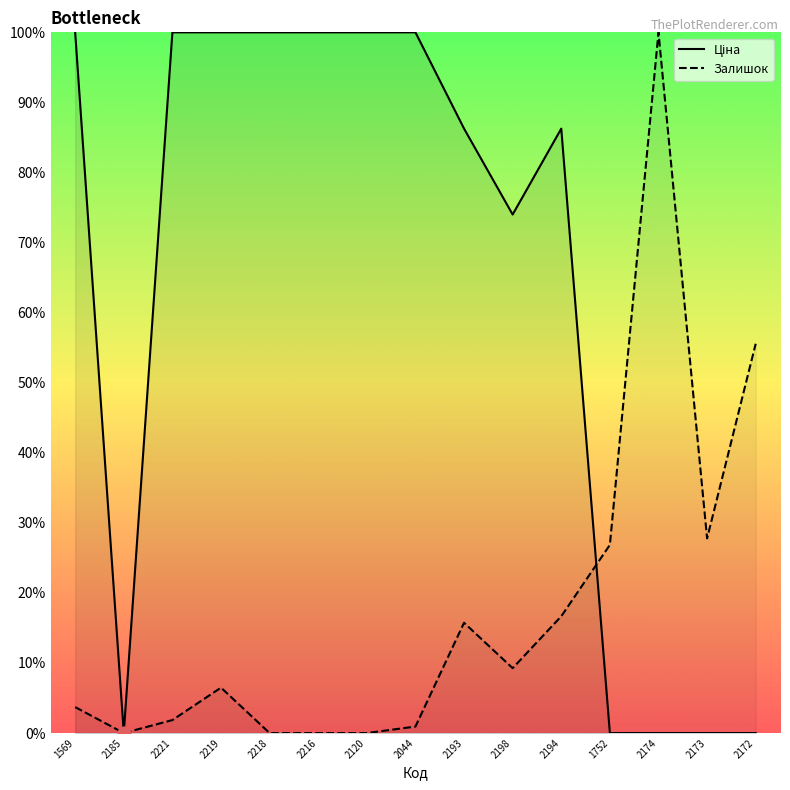

At how many categories does at least one series exceed 93?

8